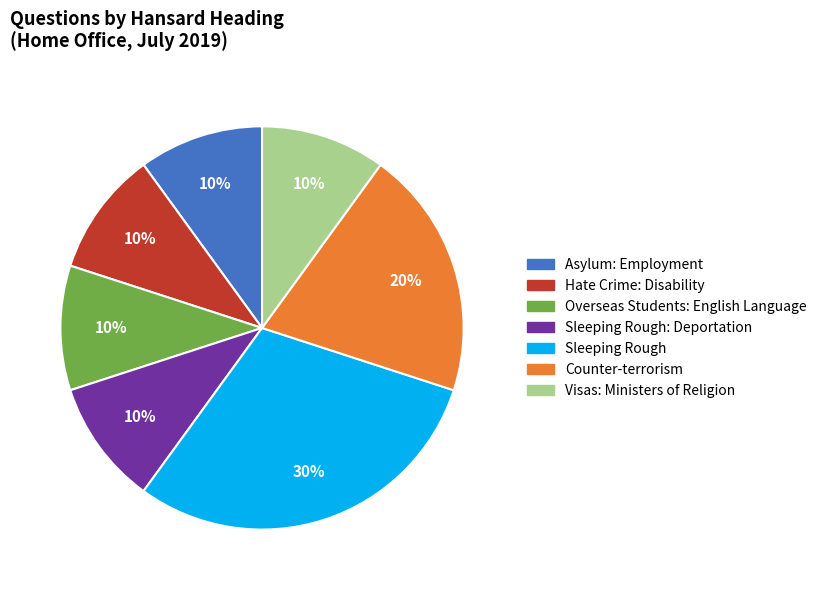

What is the largest slice in the pie chart?

Sleeping Rough